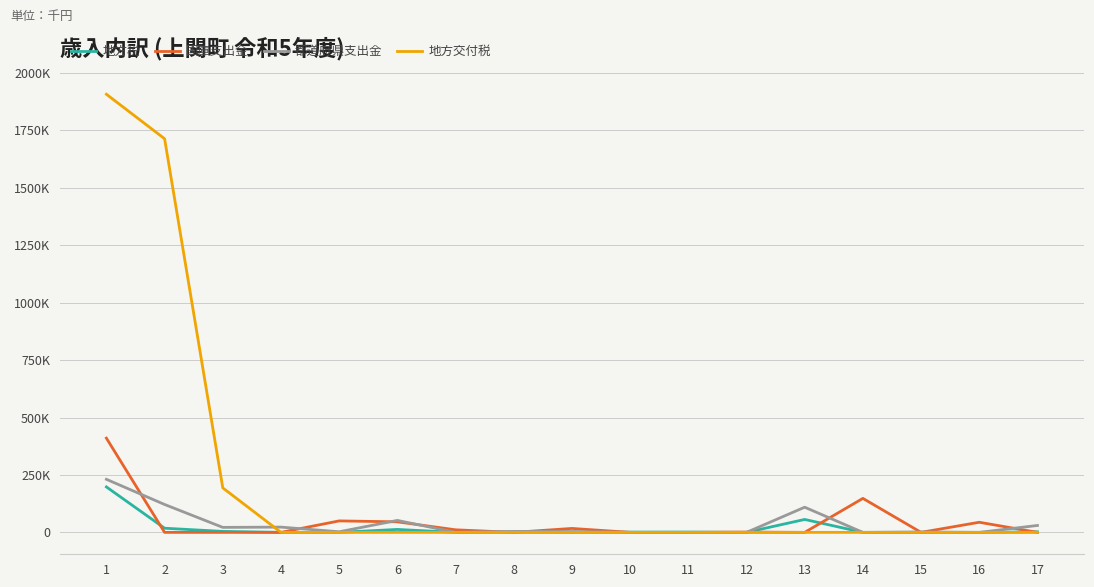

What are all the series names shown in the legend?

地方税, 国庫支出金, 都道府県支出金, 地方交付税